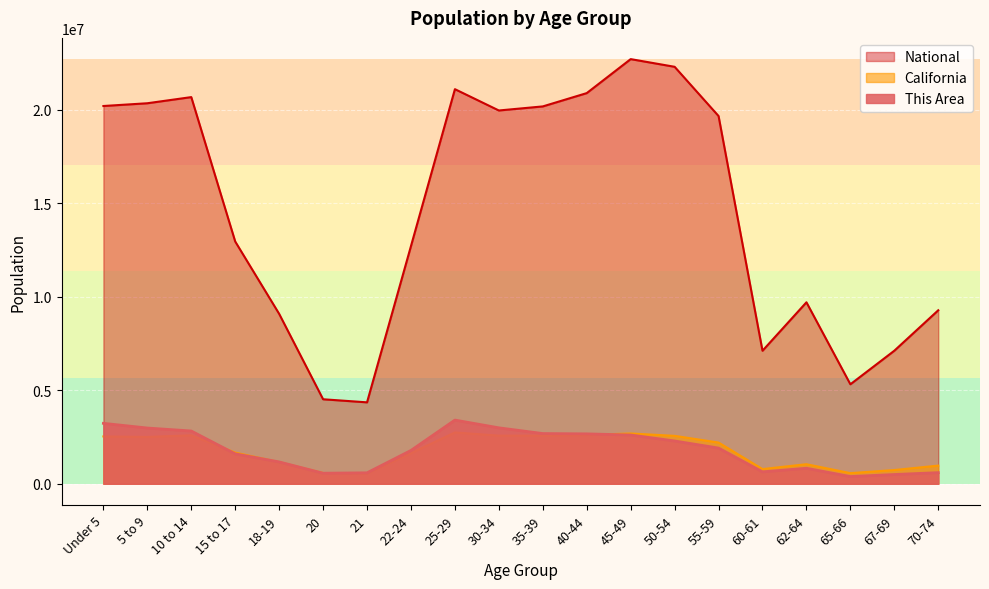

Which series changed the most between 22-24 and 70-74?

National